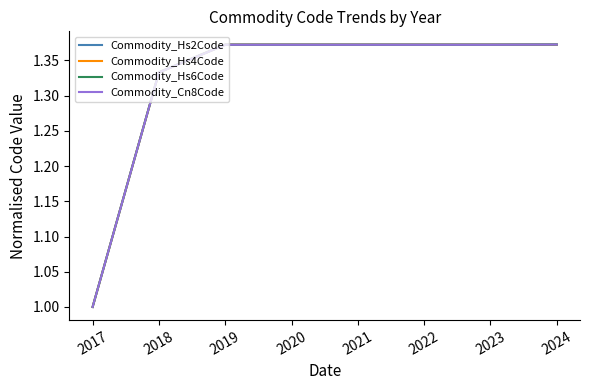

Which series has the largest range (max minus min)?

Commodity_Hs2Code